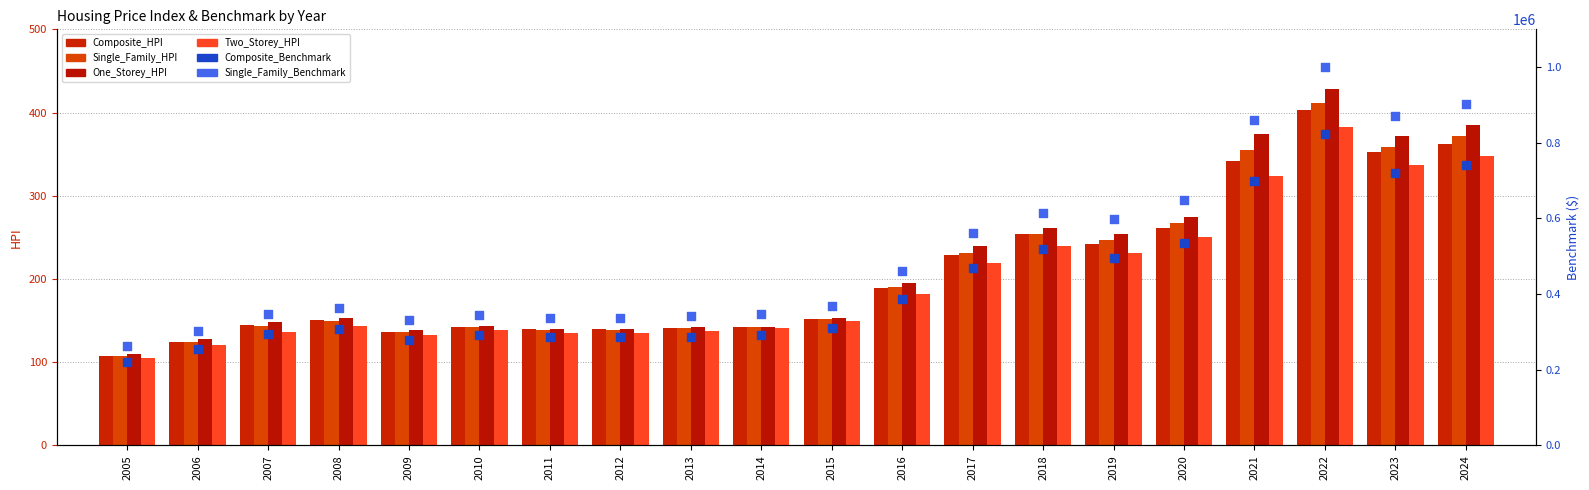

Is the value of Composite_Benchmark at 2010 greater than the value of Single_Family_Benchmark at 2022?

No